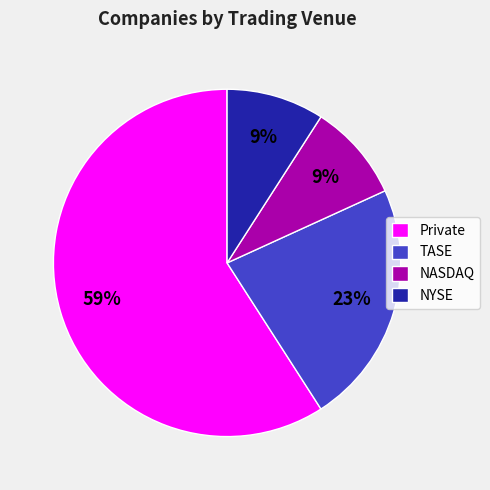

What percentage is the Private slice, to the nearest percent?

59%